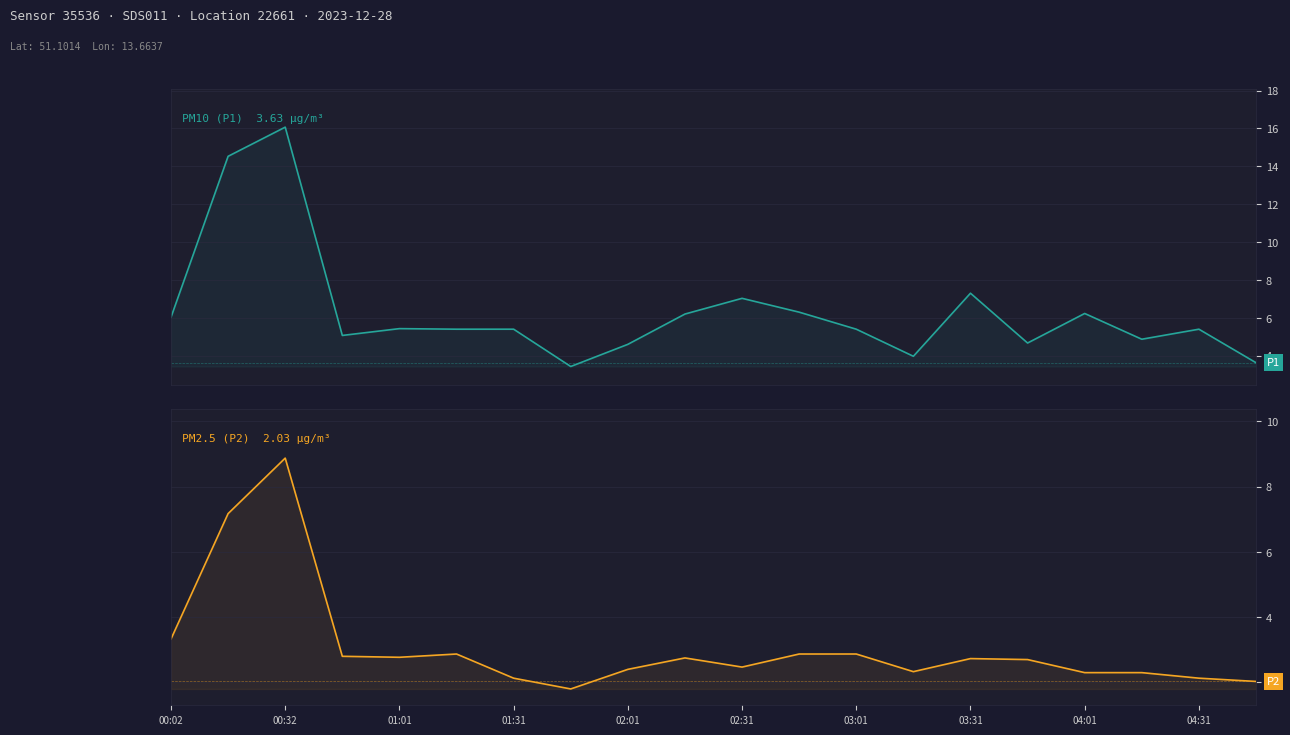

How many lines are shown in the chart?

2